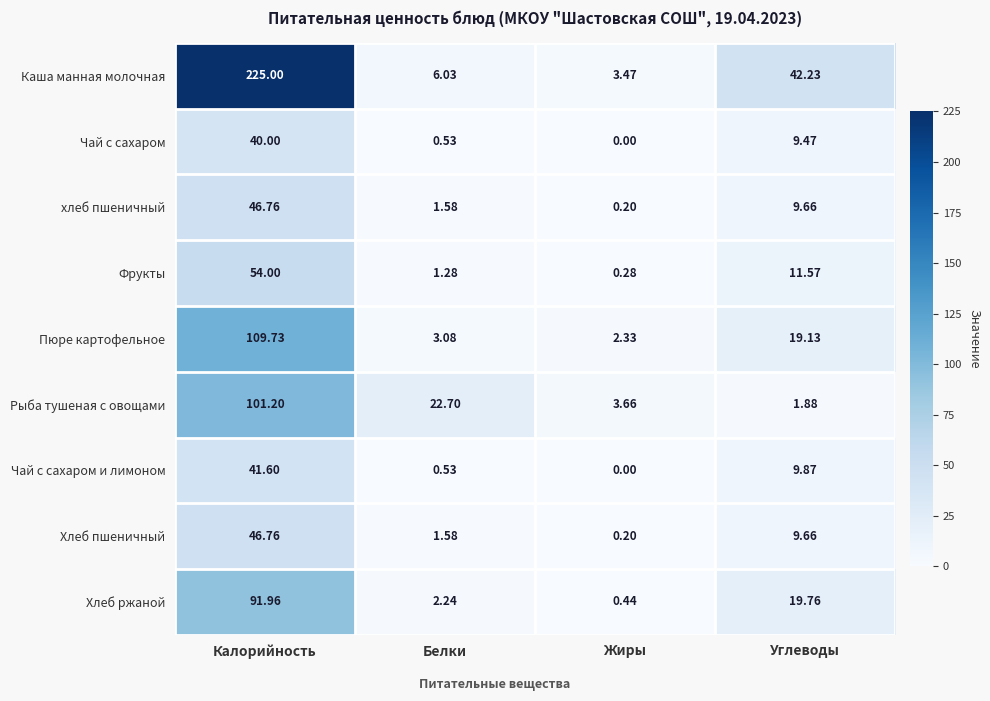

At which category is the sum across all series the highest?

Калорийность